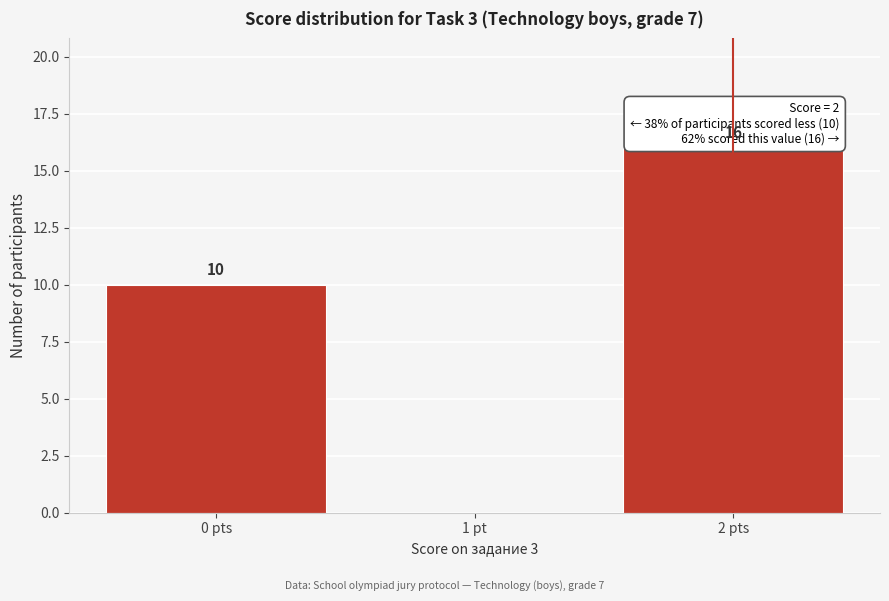

Reading left to right, transcribe all the data shown in this chart.

0 pts=10	1 pt=0	2 pts=16